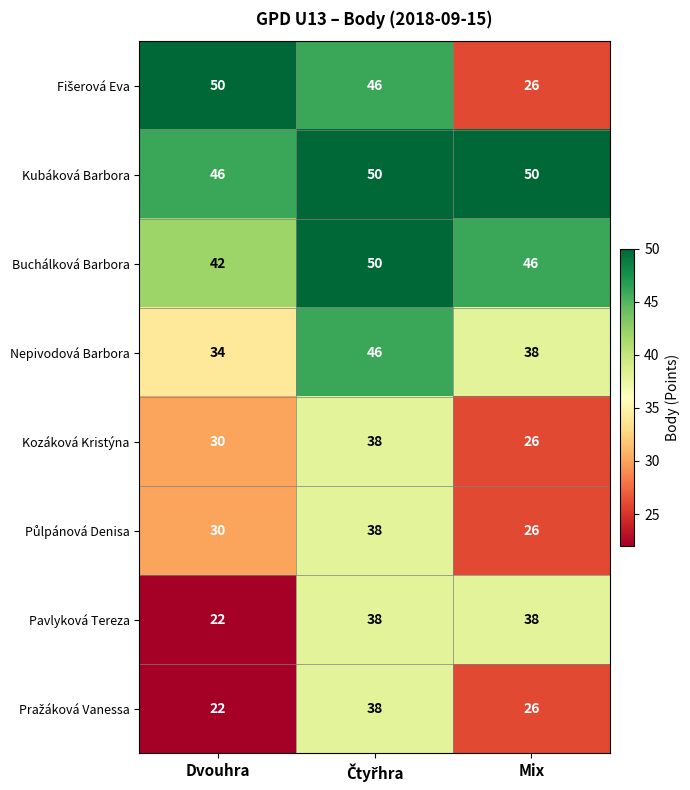

At which label is Buchálková Barbora closest to 46?

Mix